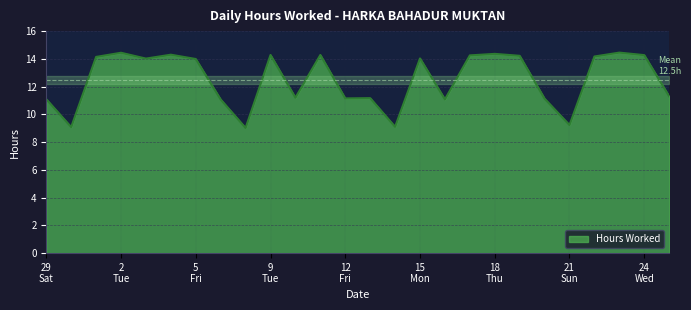

What is the difference between the maximum and minimum values?

5.4